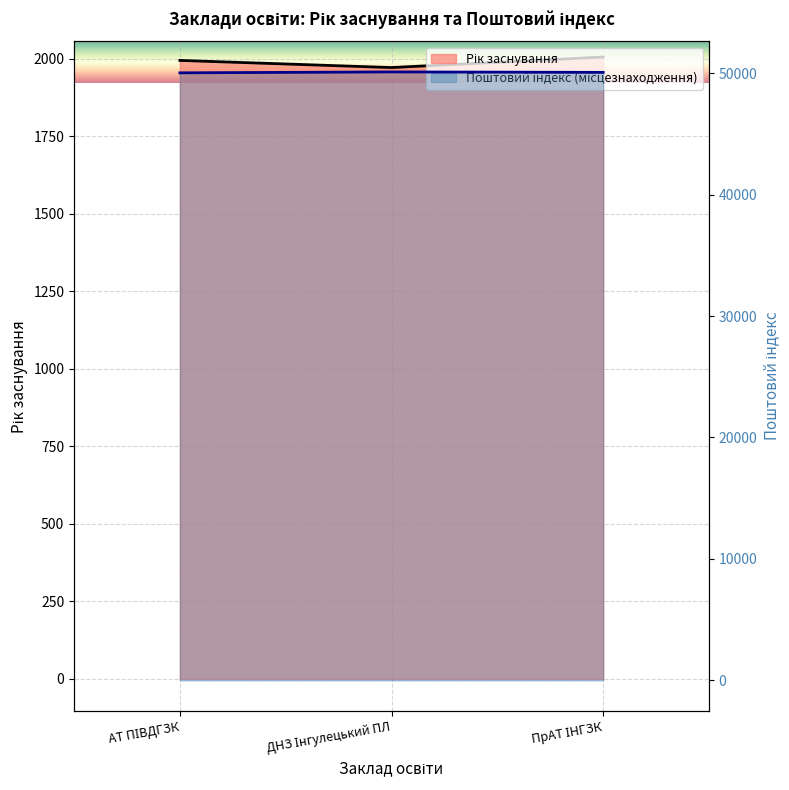

What is the value of the Рік заснування point at the 3rd from the left?

2005